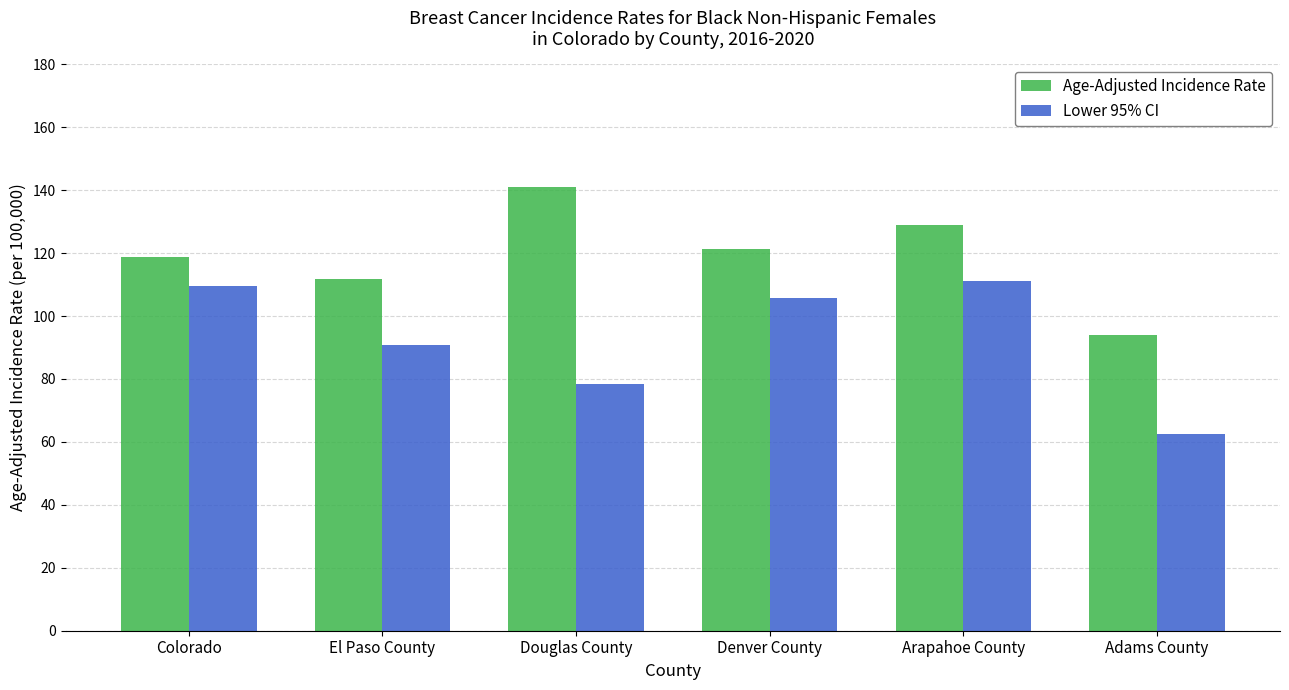

Which category has the lowest value across all series?

Adams County